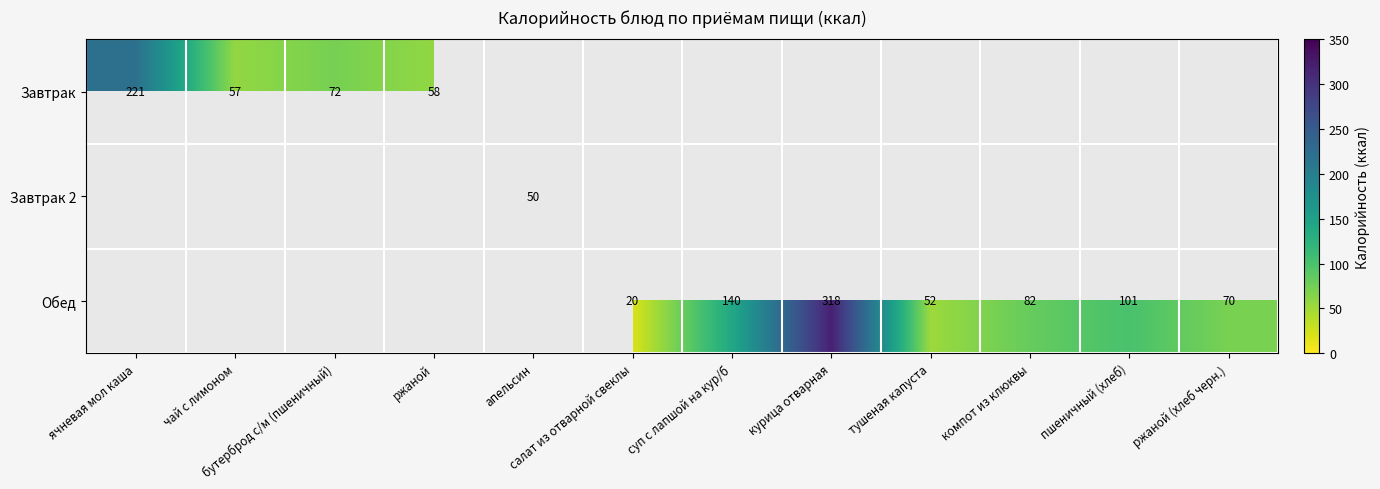

How many data points does each series have?

12